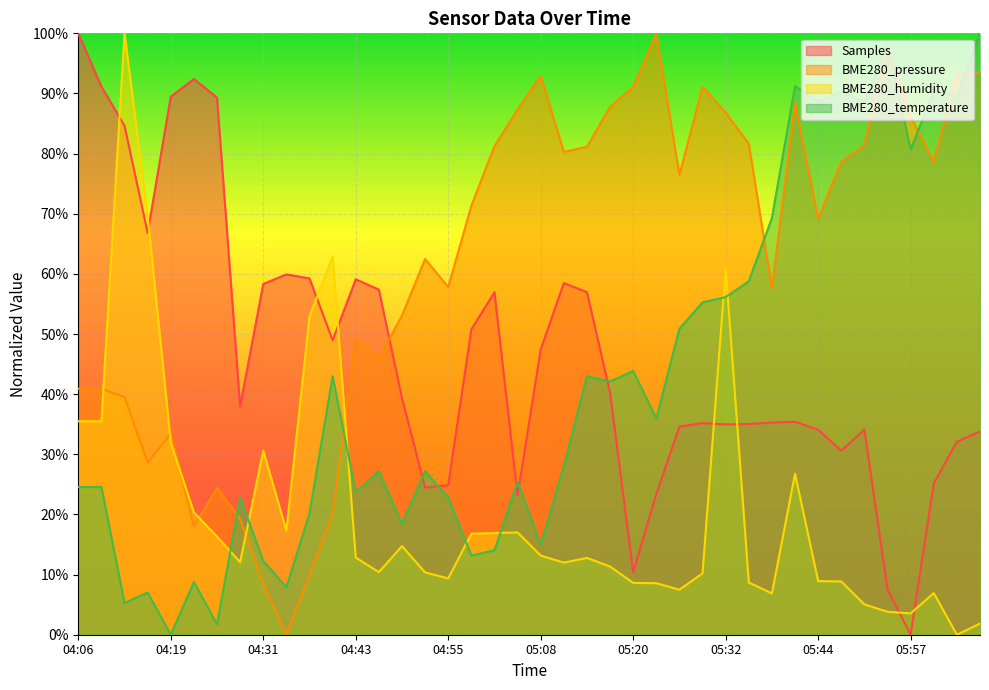

How many interior local valleys does the BME280_temperature series have?

14